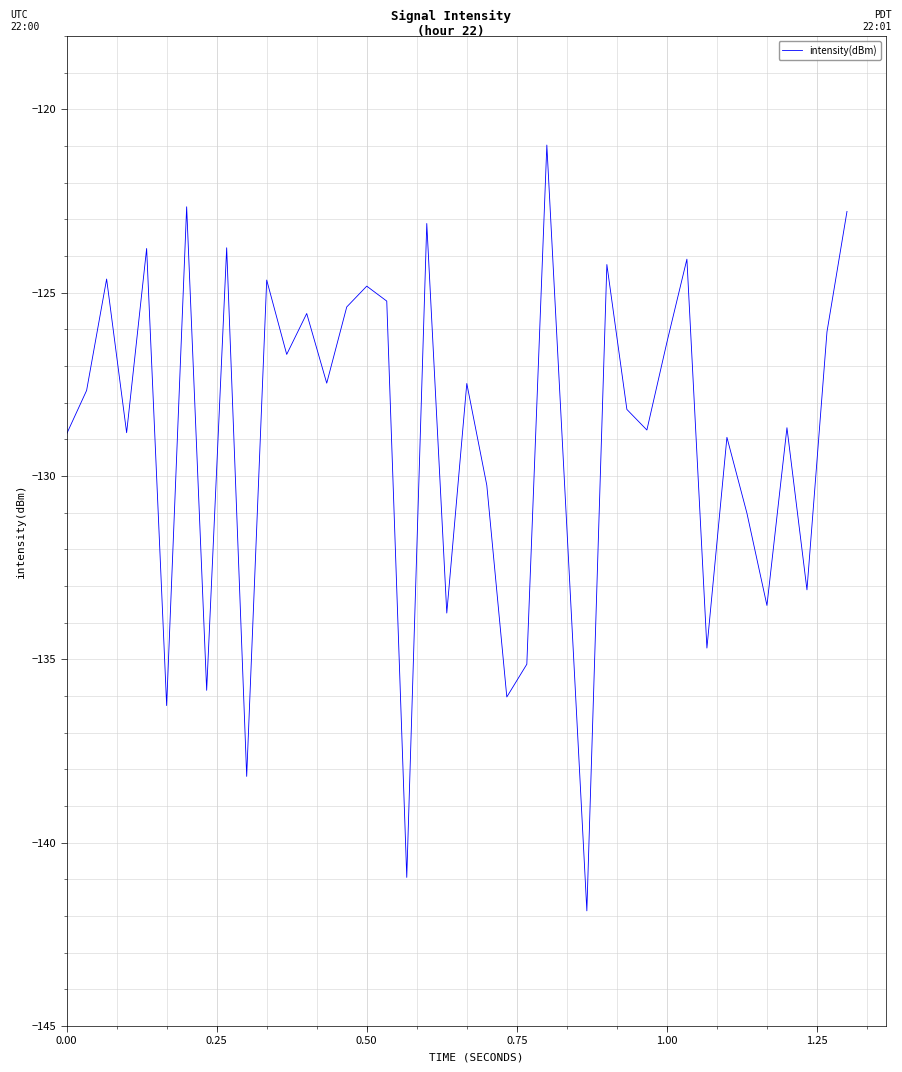

What is the greatest value displayed?

-121.0